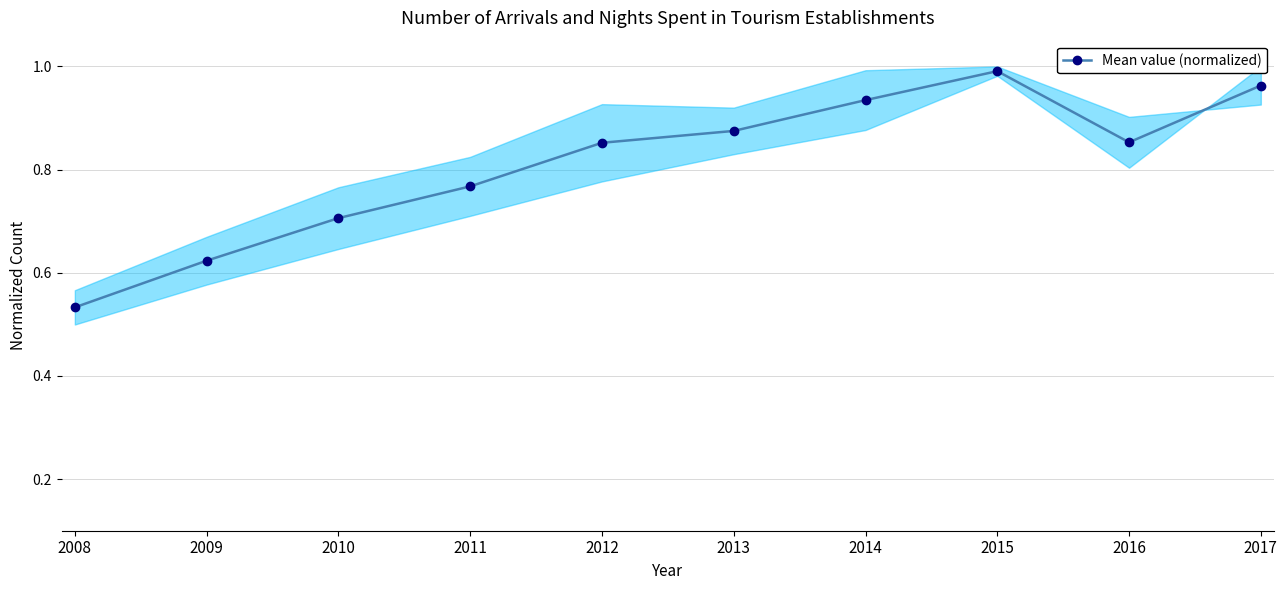

Is it true that the value at 2011 is 0.8?

True